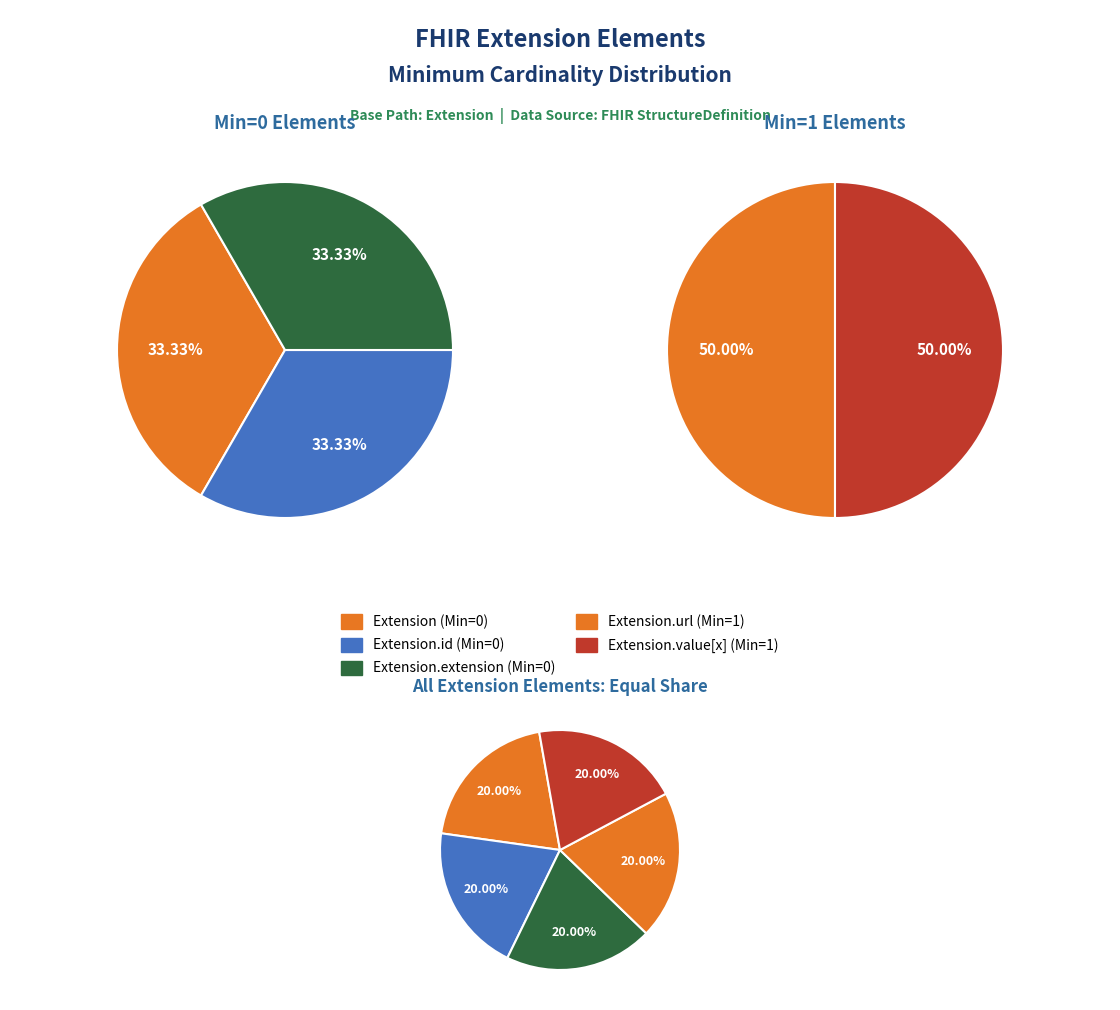

The Extension.url slice represents 55% of the pie. True or false?

False